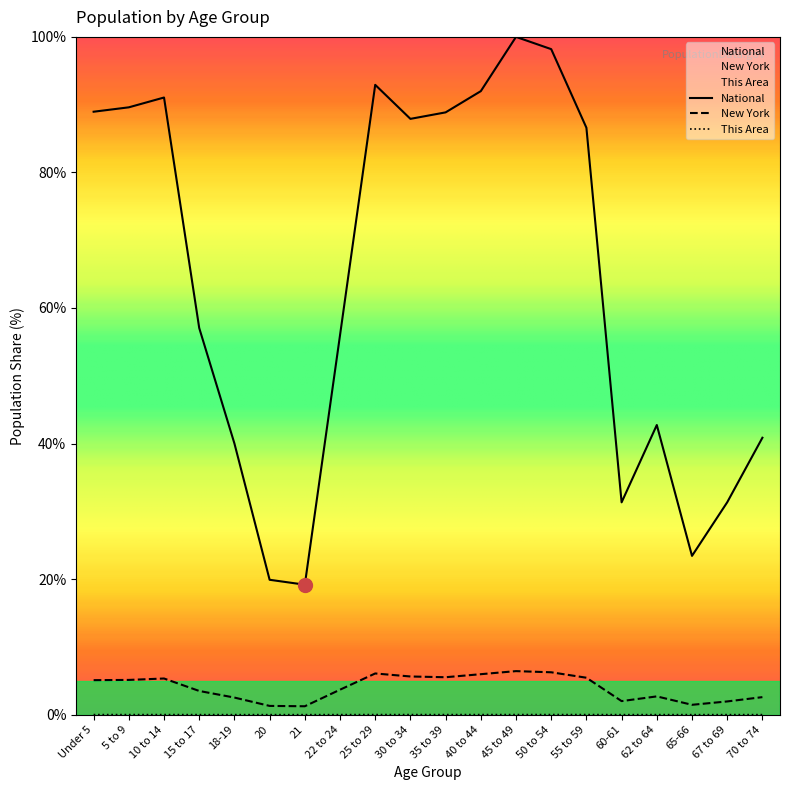

What are all the series names shown in the legend?

This Area, New York, National